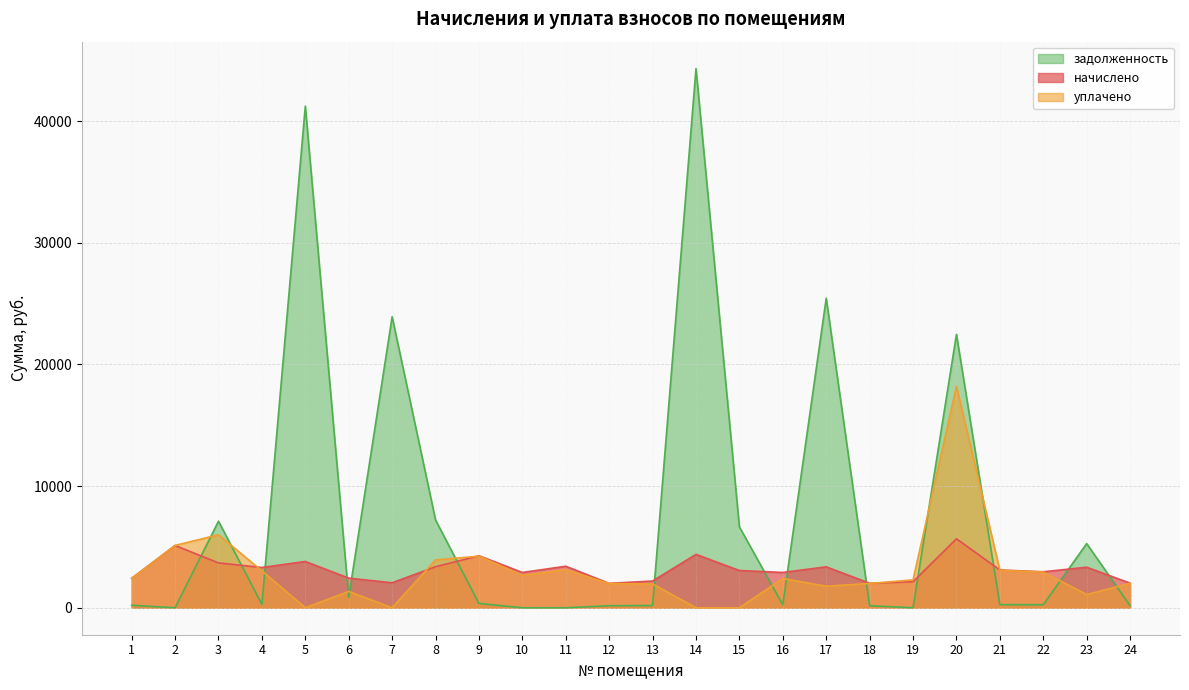

The начислено series shows 5967.6 at 23. True or false?

False